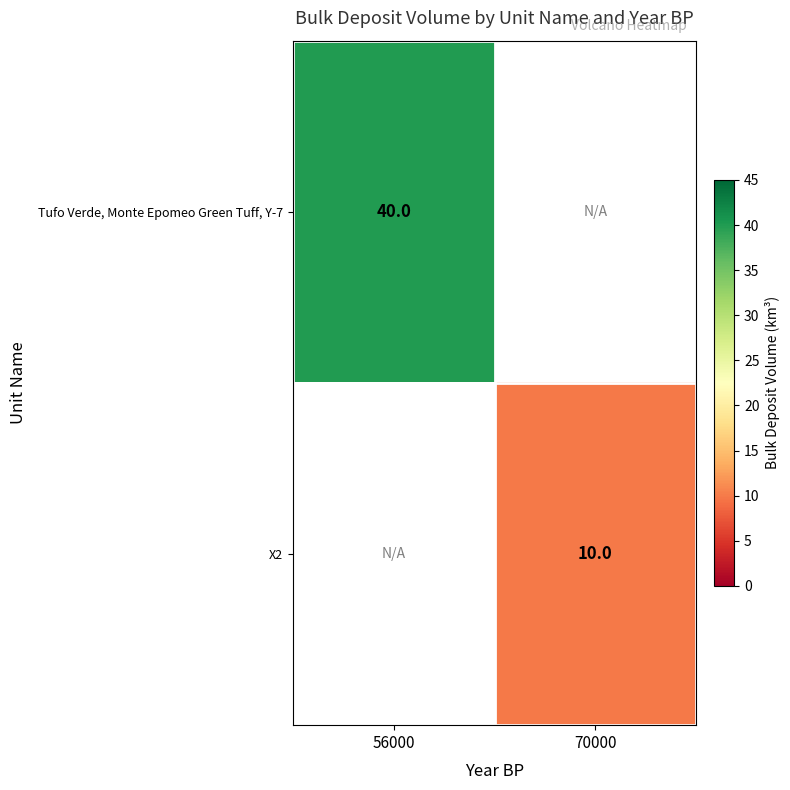

The X2 series shows 6 at 70000. True or false?

False